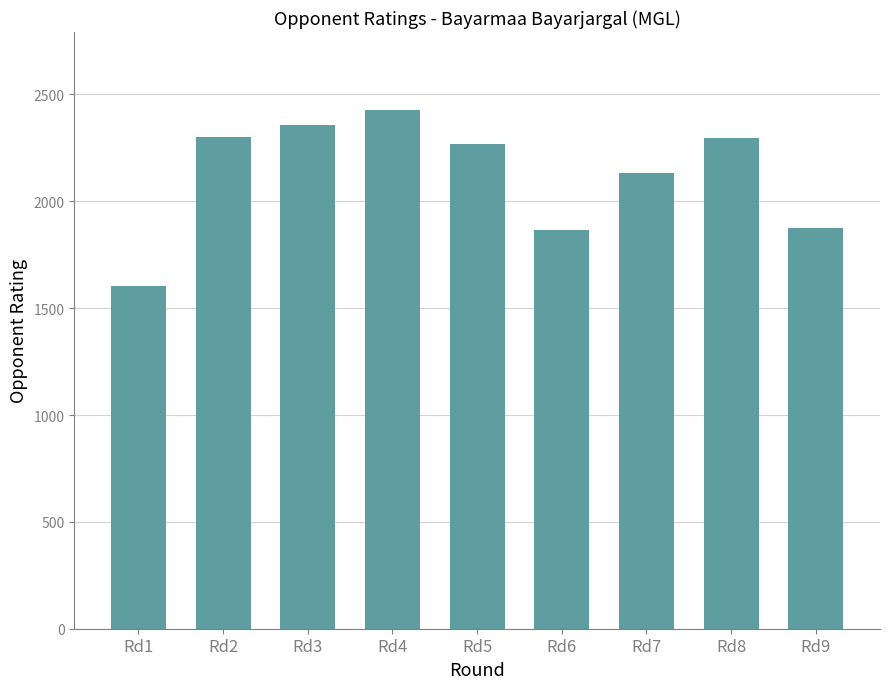

What is the sum of all values?

19134